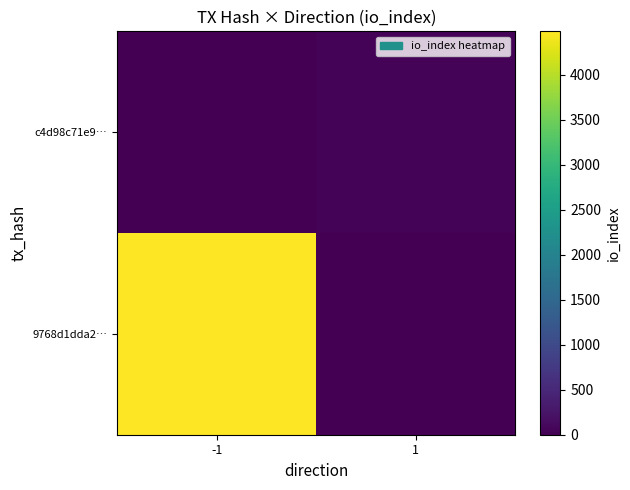

List the series in order of their overall mean, lowest first.

c4d98c71e9…, 9768d1dda2…